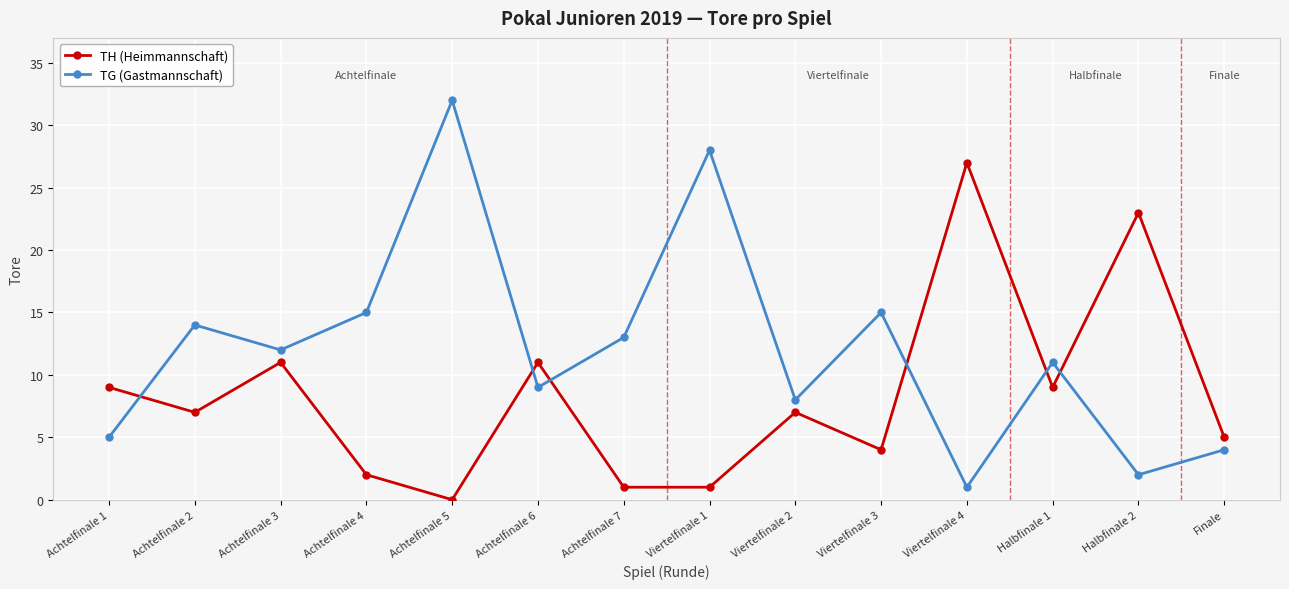

Is it true that TH (Heimmannschaft) equals 2 at Achtelfinale 4?

True